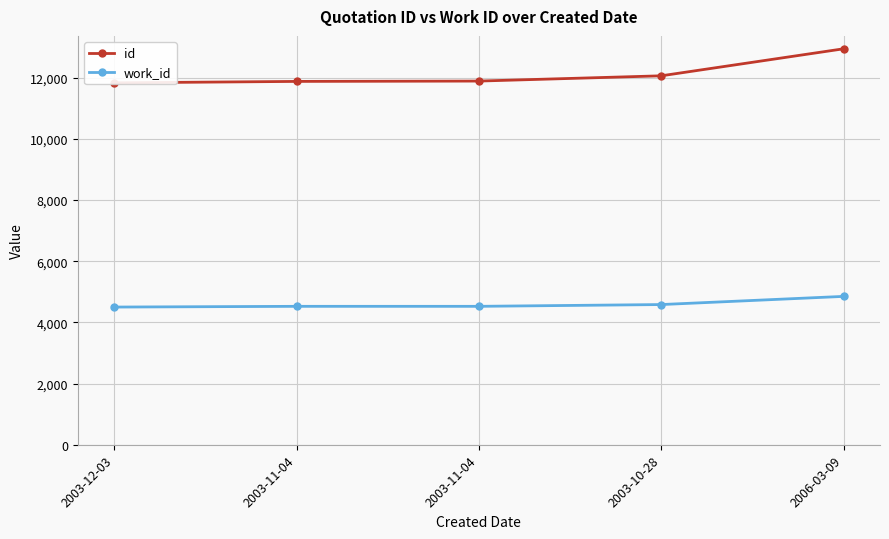

What is the difference between the maximum and minimum values in the work_id series?

349